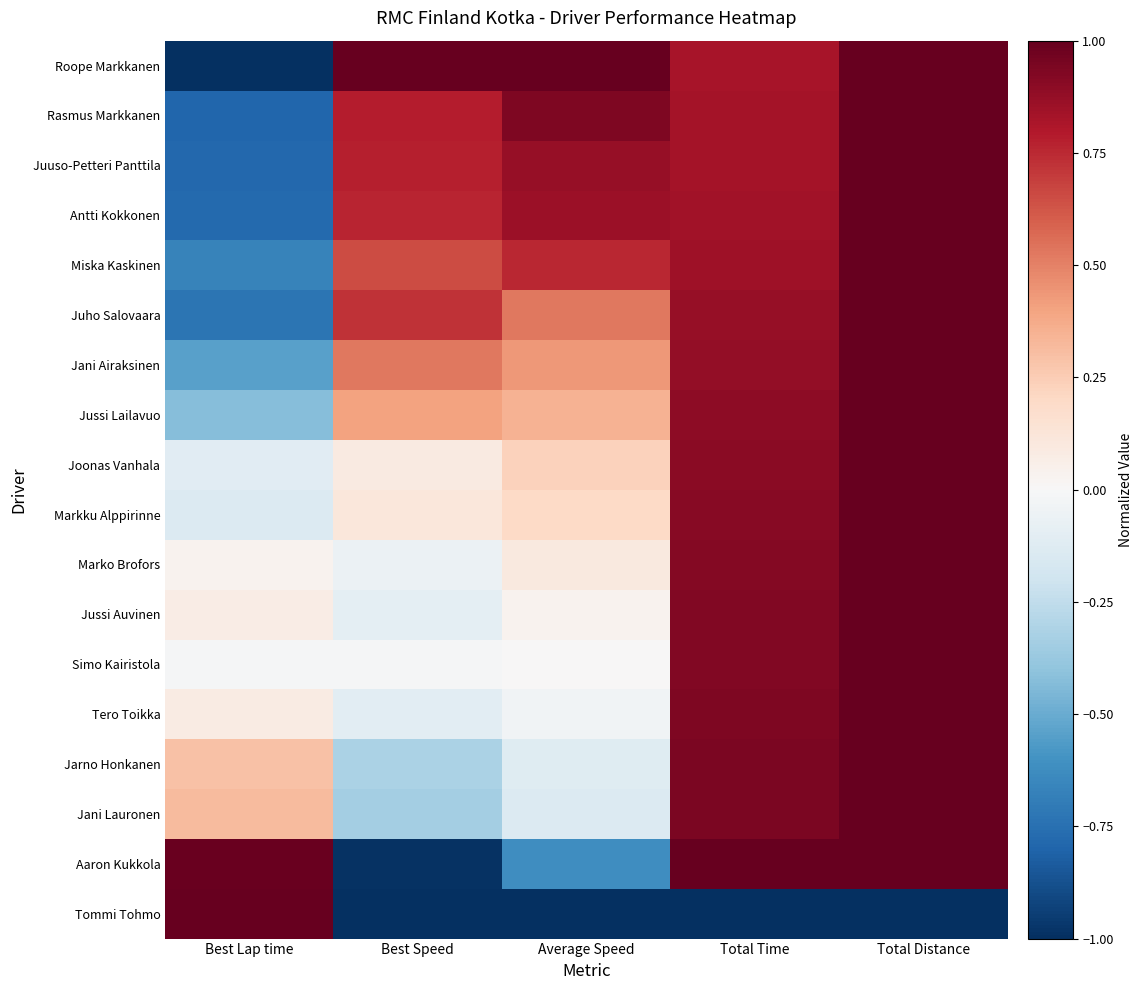

How many categories are shown in the chart?

5